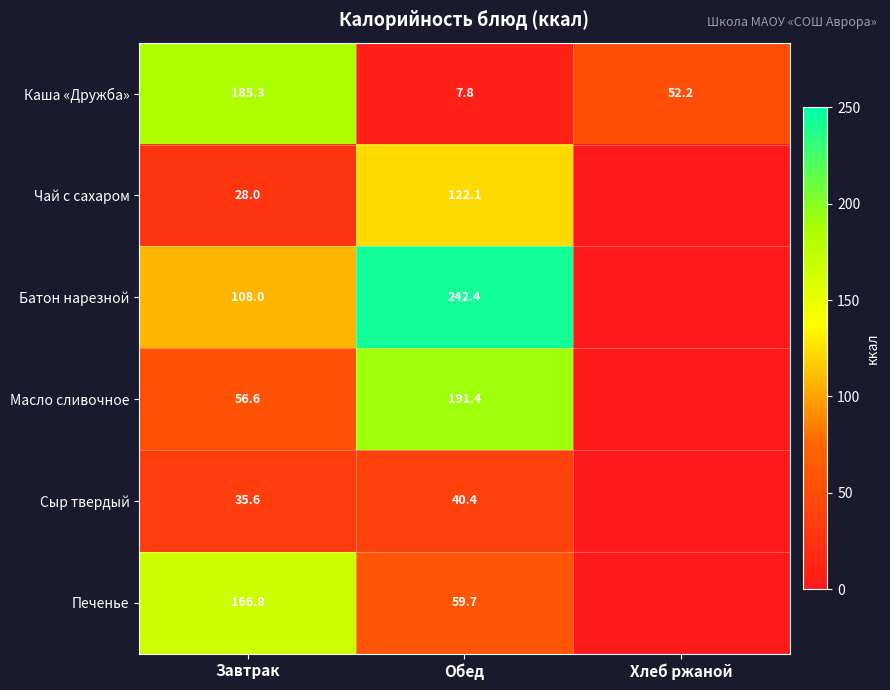

At how many categories does at least one series exceed 28?

3